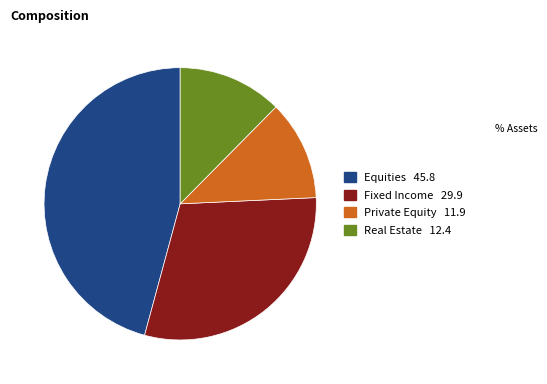

Which has a higher value, Equities or Fixed Income?

Equities